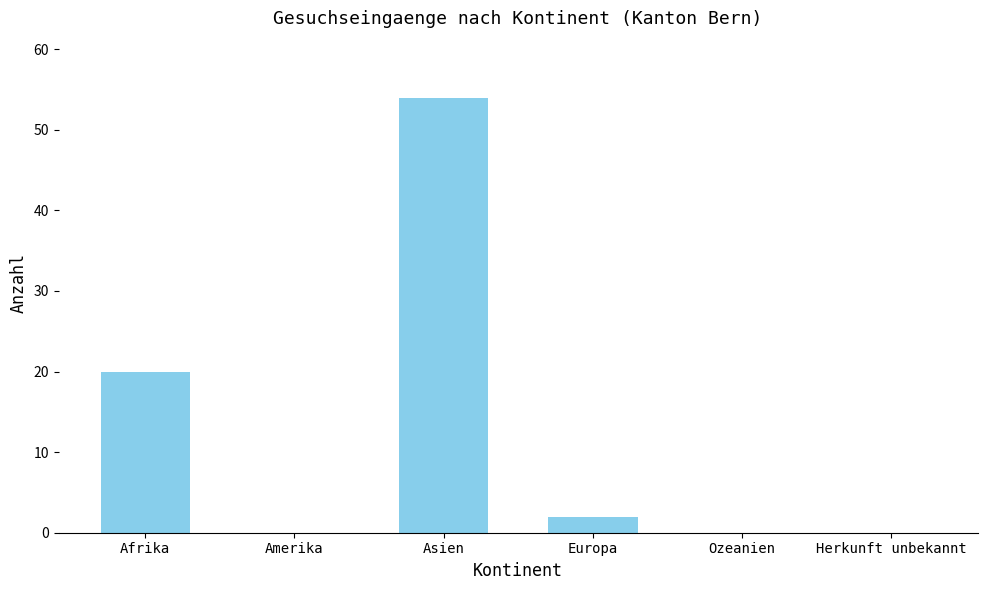

What is the sum of the values at Ozeanien and Europa?

2